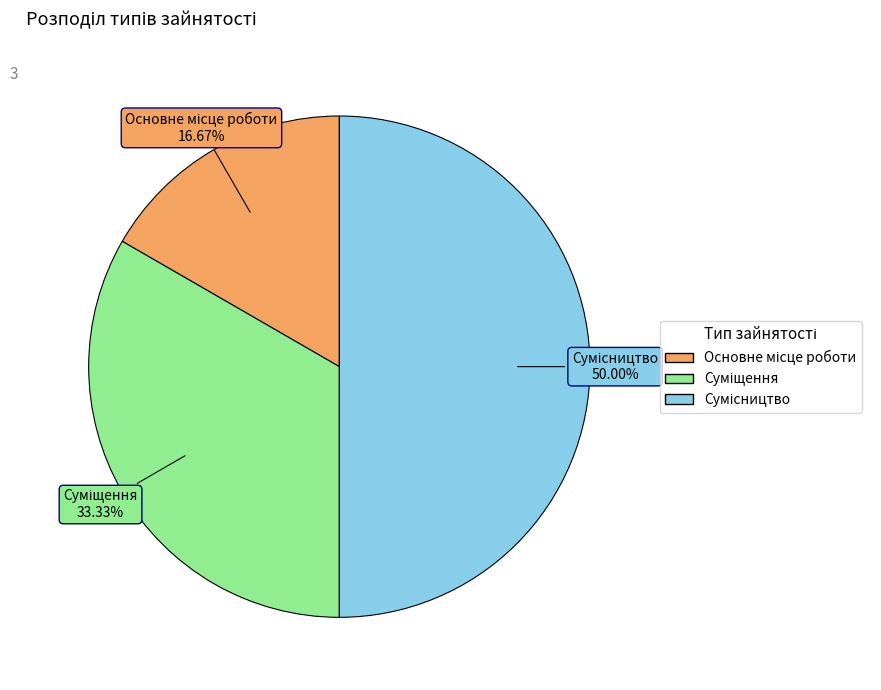

Count the number of slices in the pie.

3